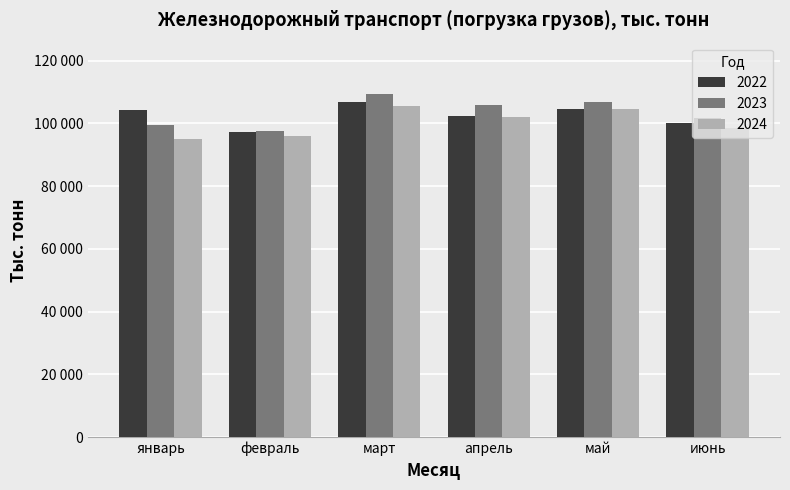

What is the difference between the maximum and minimum values in the 2024 series?

10504.5